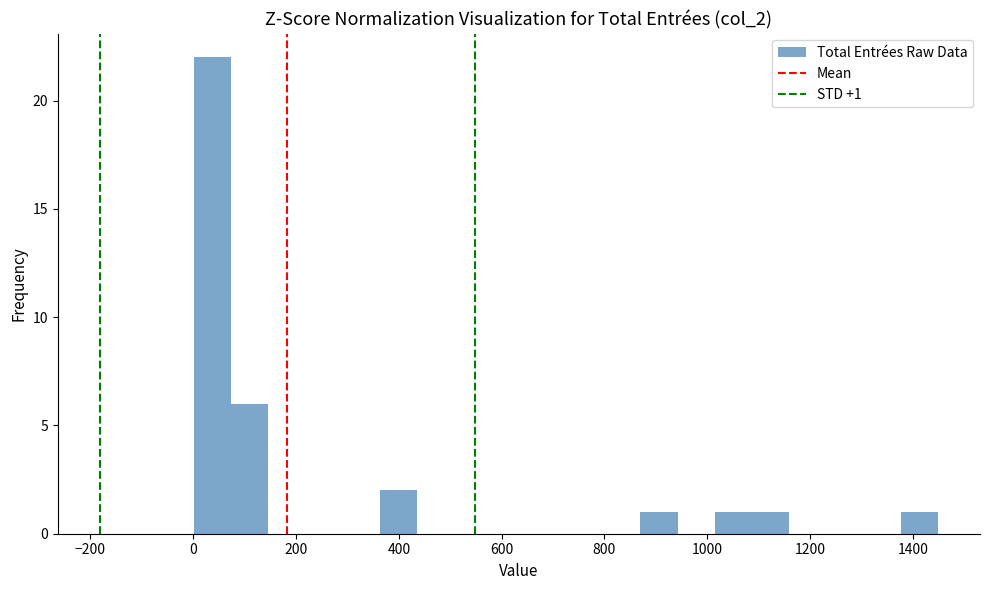

Around what value on the x-axis is the tallest bar? Give the approximate position of its centre, as read against the axis.

40